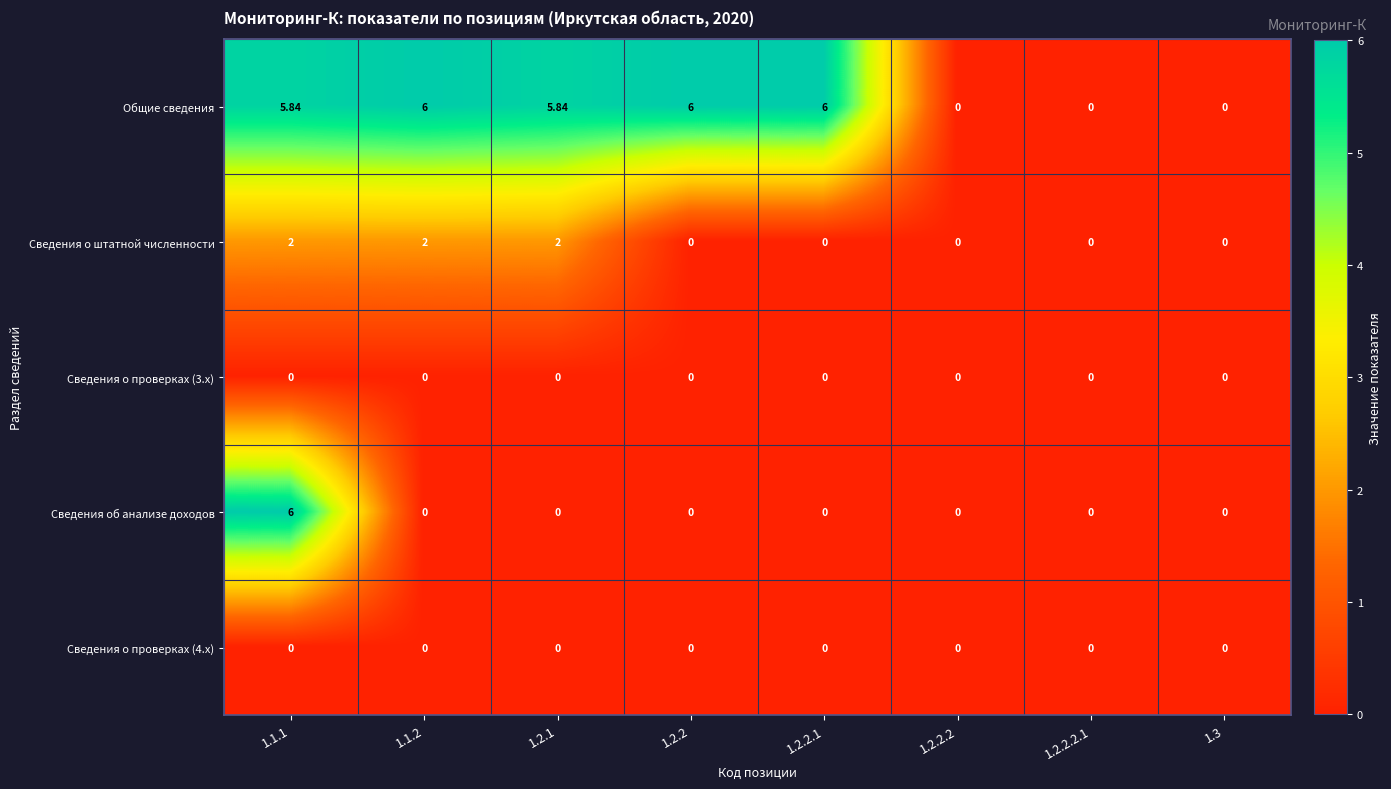

At how many categories does at least one series exceed 4?

5